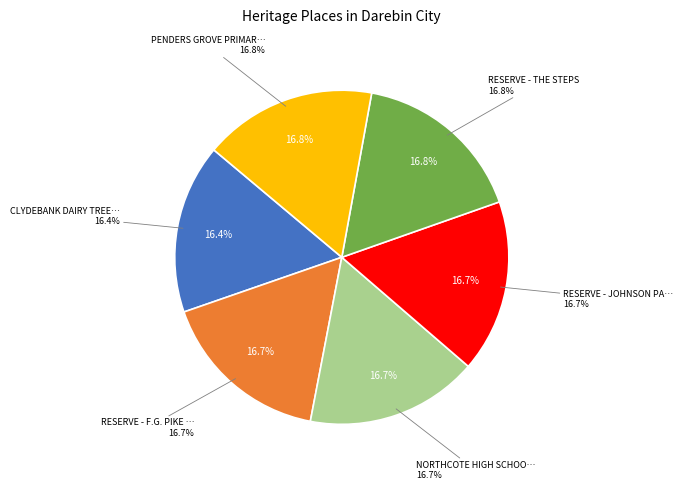

Which category has the biggest portion of the pie?

PENDERS GROVE PRIMARY SCHOOL No. 3806